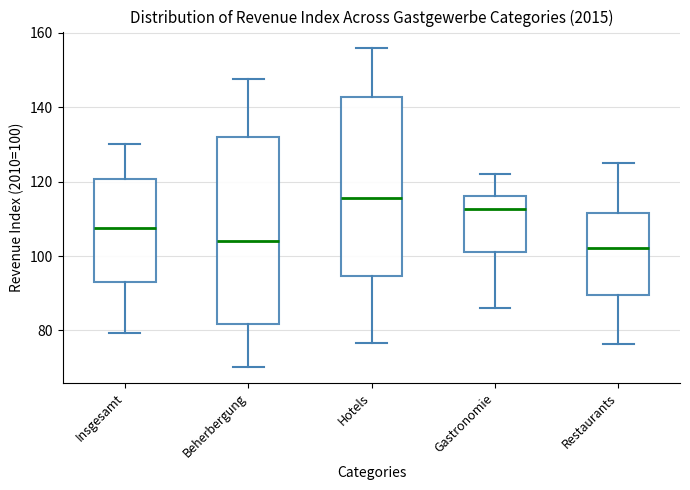

Where is the upper edge of the box for Restaurants on the y-axis? The values are not printed on the chart, so give them approximately, as read against the axis.

112